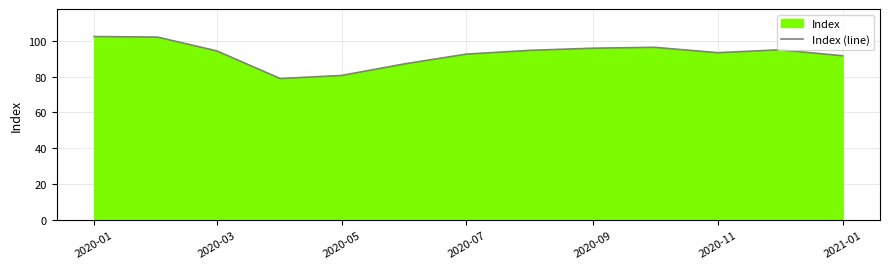

What is the difference between the maximum and minimum values?

23.4